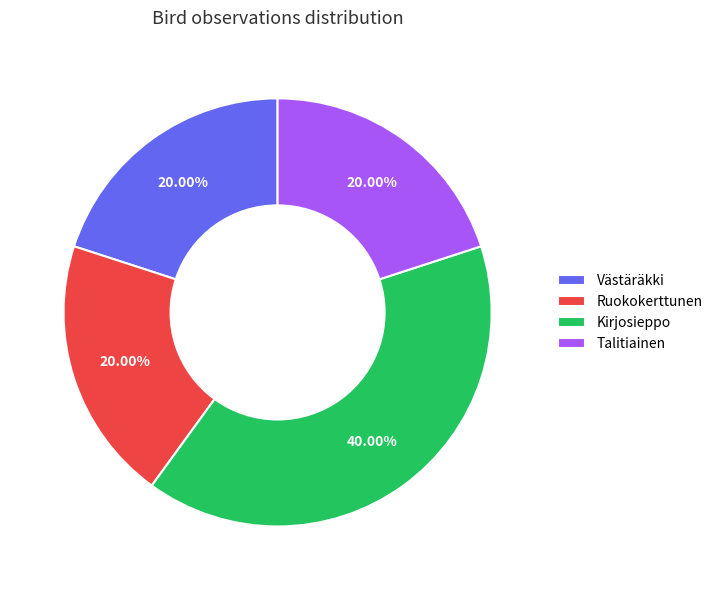

Does any single category account for the majority?

No